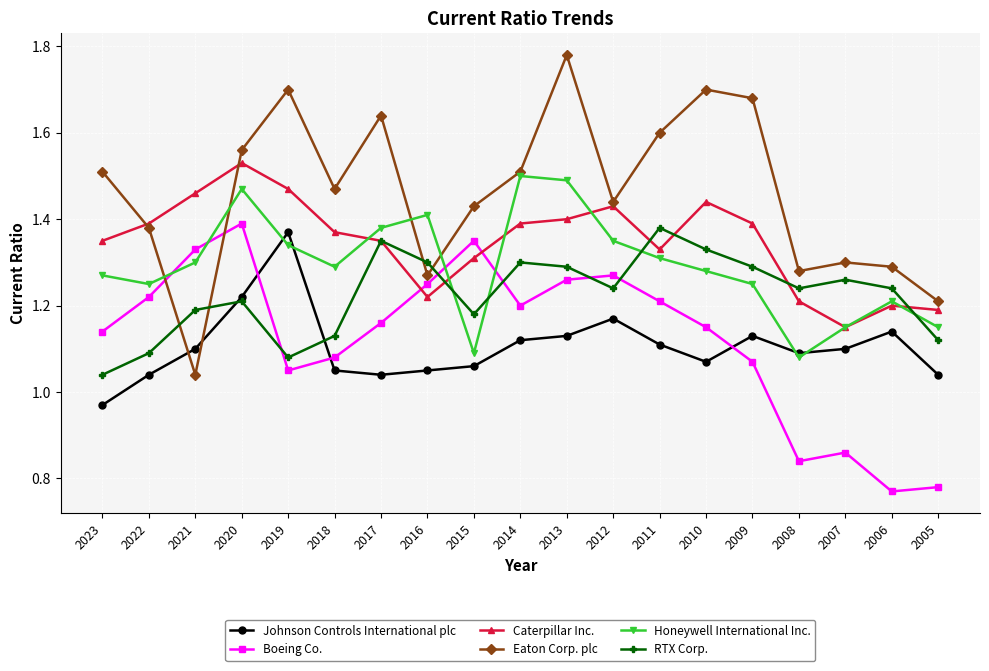

At which category does Johnson Controls International plc reach its first local peak?

2019